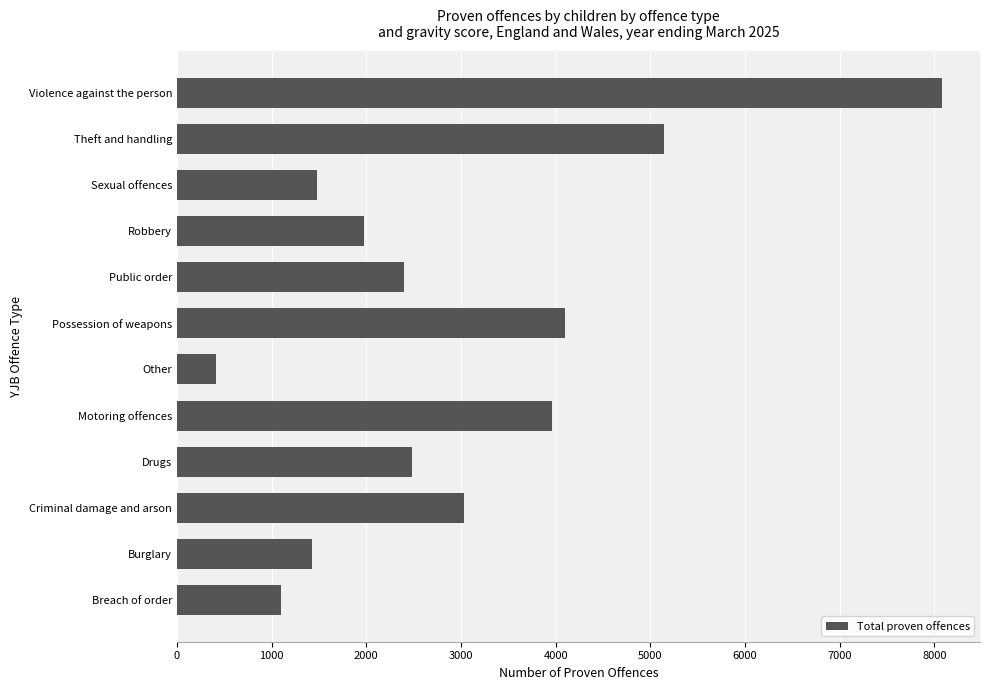

What is the smallest value displayed?

409